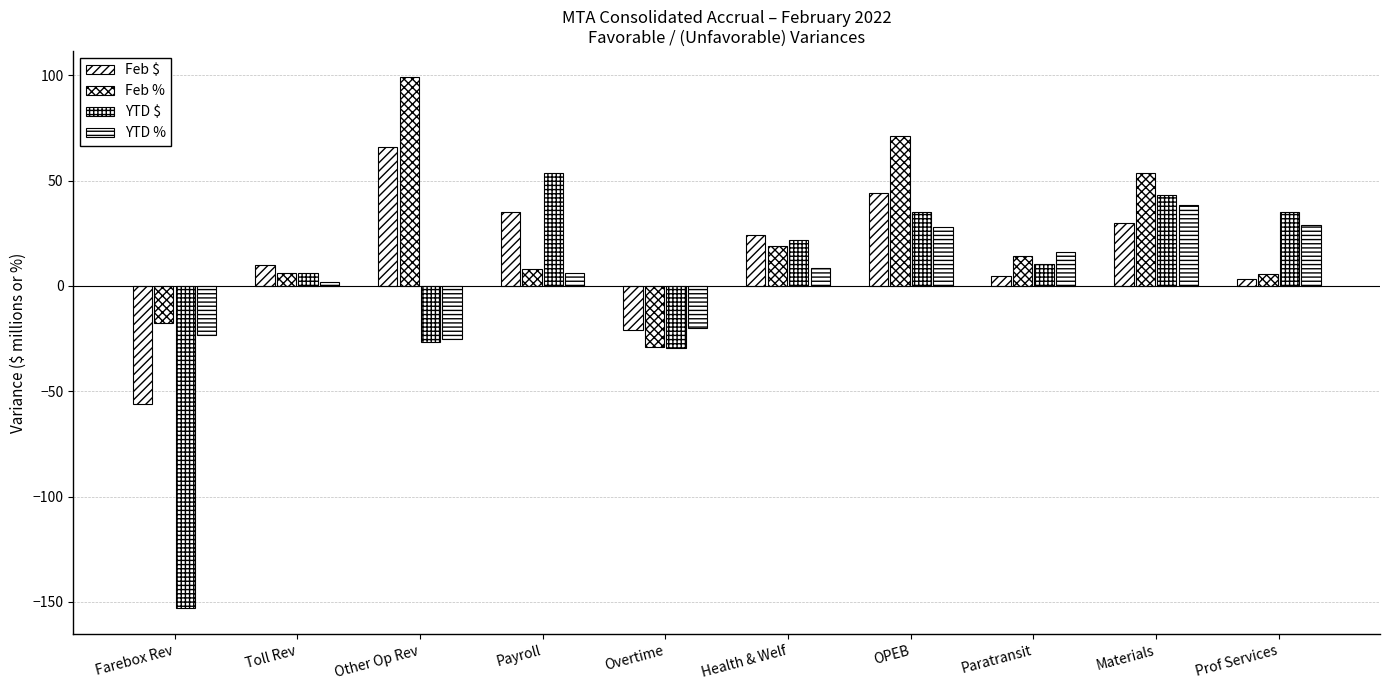

Reading left to right, list all the values displayed in this chart.

Feb $: Farebox Rev=-56.3	Toll Rev=9.7	Other Op Rev=65.9	Payroll=34.9	Overtime=-20.8	Health & Welf=24.4	OPEB=44.1	Paratransit=4.5	Materials=29.9	Prof Services=3.4
Feb %: Farebox Rev=-17.5	Toll Rev=6.2	Other Op Rev=99.0	Payroll=8.1	Overtime=-28.8	Health & Welf=19.1	OPEB=71.0	Paratransit=14.1	Materials=53.4	Prof Services=5.8
YTD $: Farebox Rev=-152.8	Toll Rev=5.9	Other Op Rev=-26.8	Payroll=53.6	Overtime=-29.5	Health & Welf=21.7	OPEB=35.0	Paratransit=10.2	Materials=43.2	Prof Services=35.2
YTD %: Farebox Rev=-23.3	Toll Rev=1.8	Other Op Rev=-25.0	Payroll=5.9	Overtime=-19.9	Health & Welf=8.4	OPEB=28.1	Paratransit=15.9	Materials=38.5	Prof Services=28.9